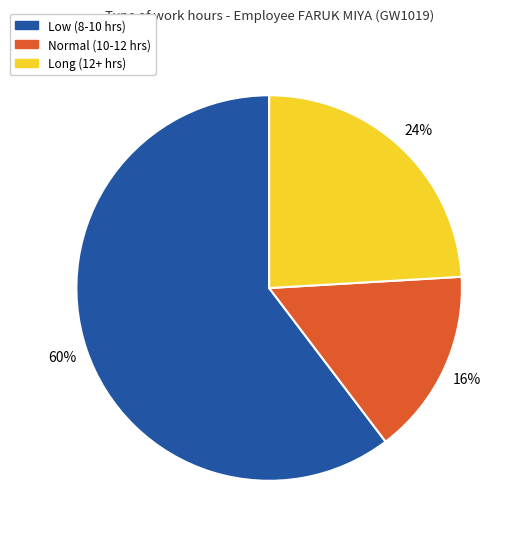

Count the number of slices in the pie.

3